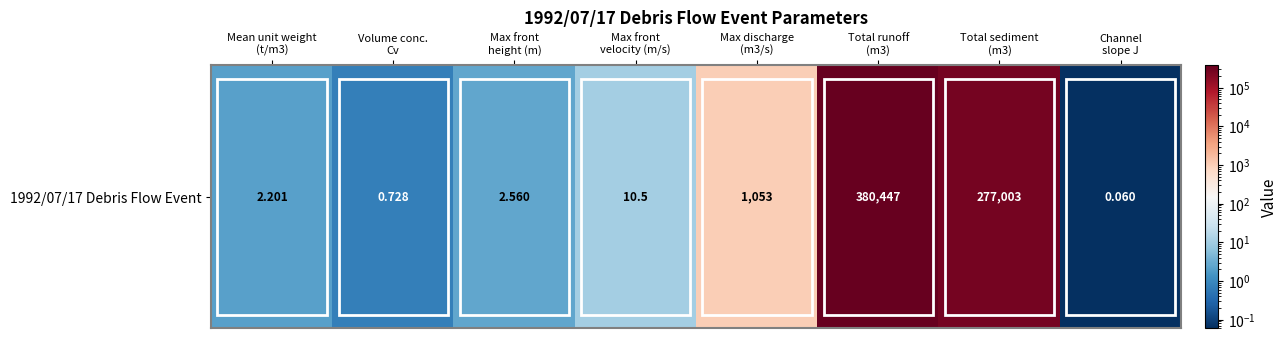

True or false: the data shows 3.7 at Mean unit weight
(t/m3).

False